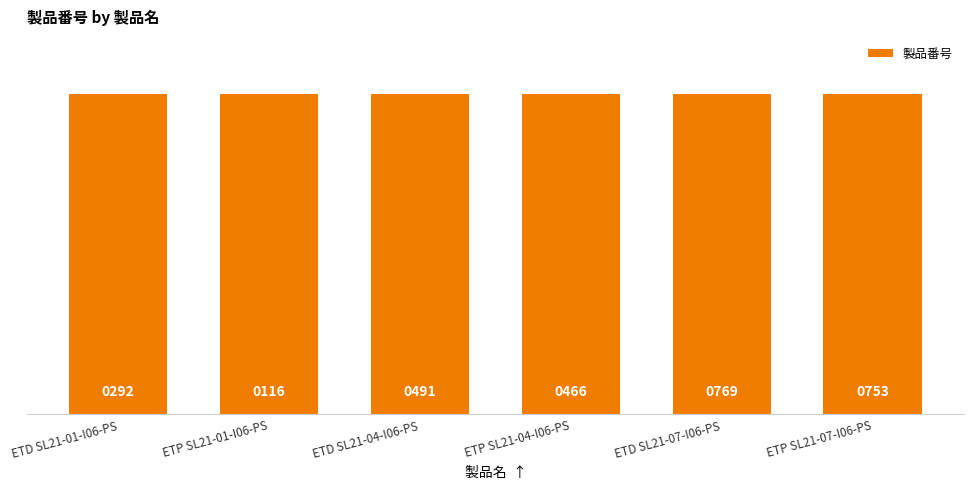

Rank the categories by value from highest to lowest.

ETP SL21-07-I06-PS, ETP SL21-04-I06-PS, ETP SL21-01-I06-PS, ETD SL21-07-I06-PS, ETD SL21-04-I06-PS, ETD SL21-01-I06-PS